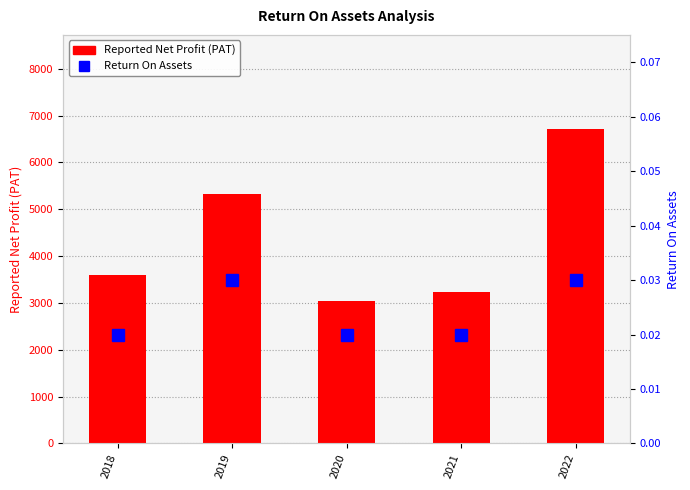

The value of Return On Assets at 2021 is 0.0. True or false?

False